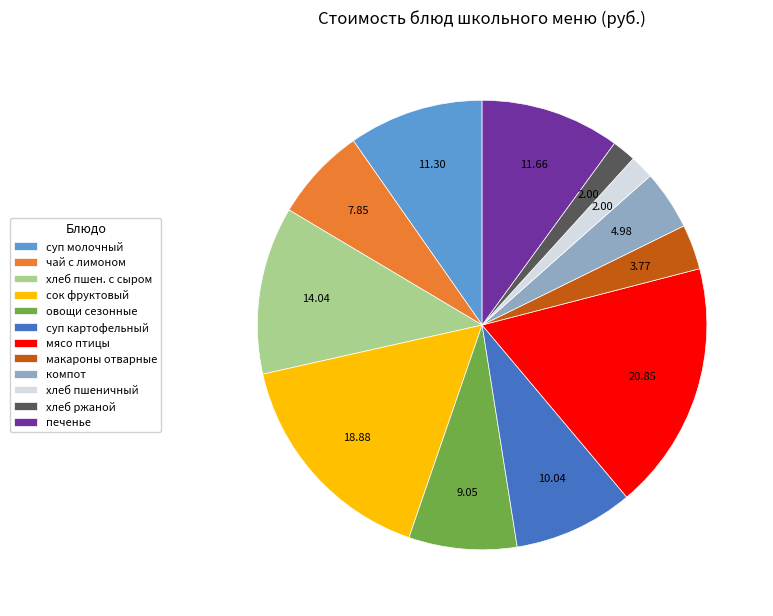

How many slices are in this pie chart?

12